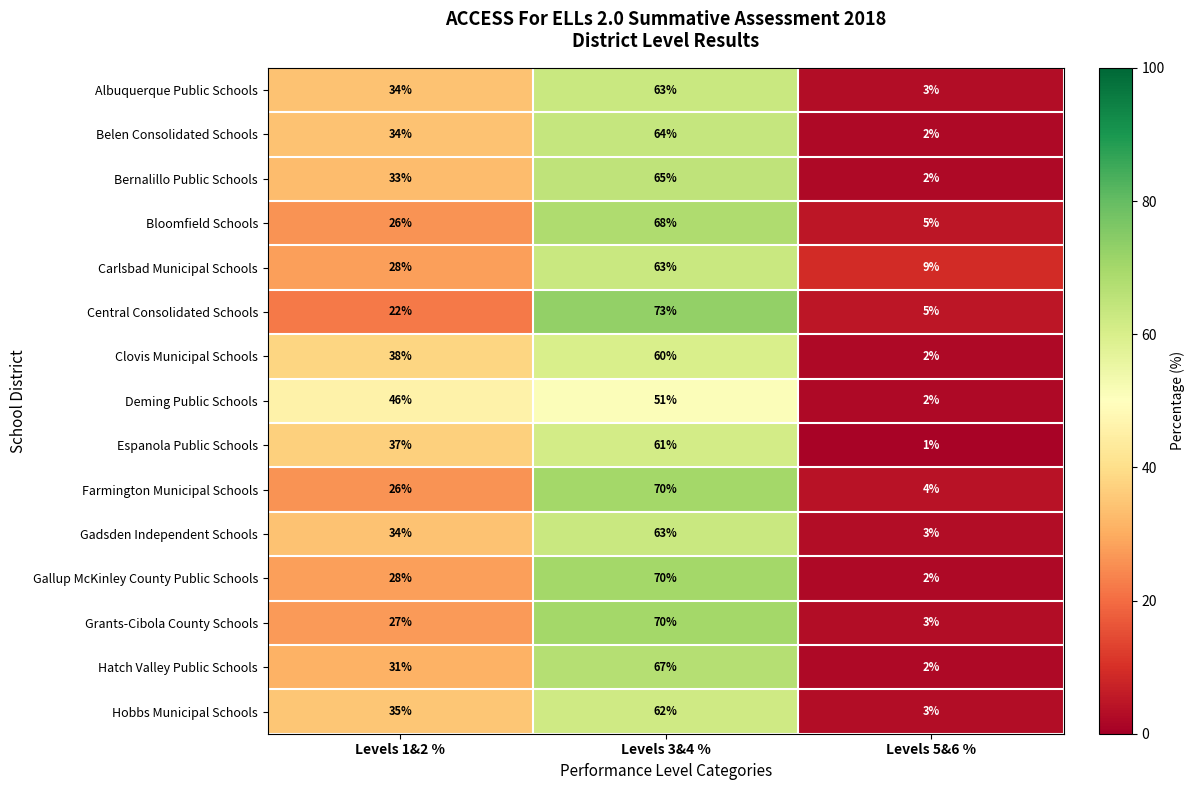

The Hatch Valley Public Schools series shows 67 at Levels 3&4 %. True or false?

True